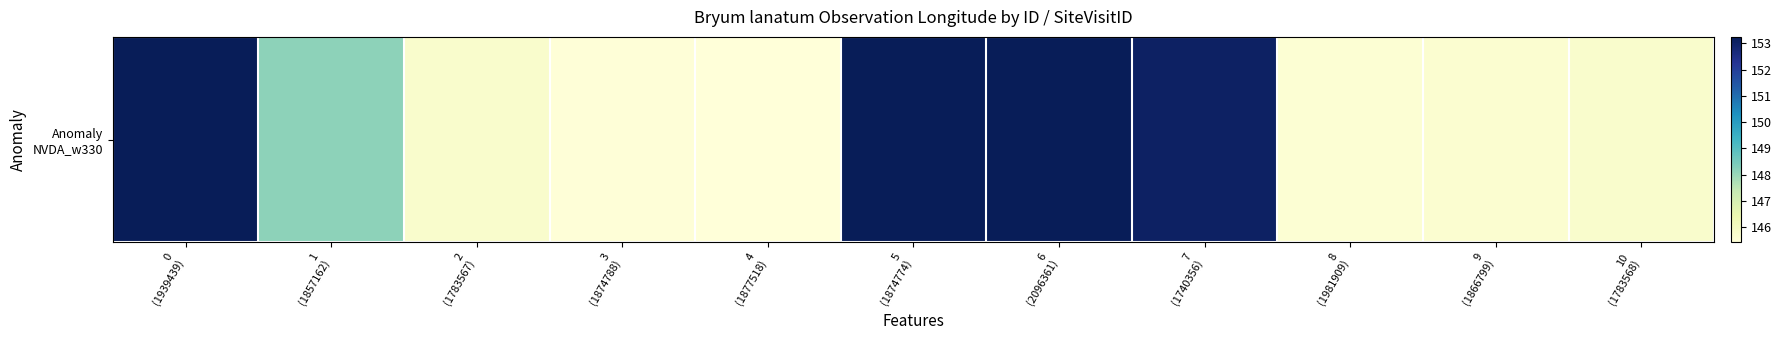

What is the minimum value shown in the chart?

145.4